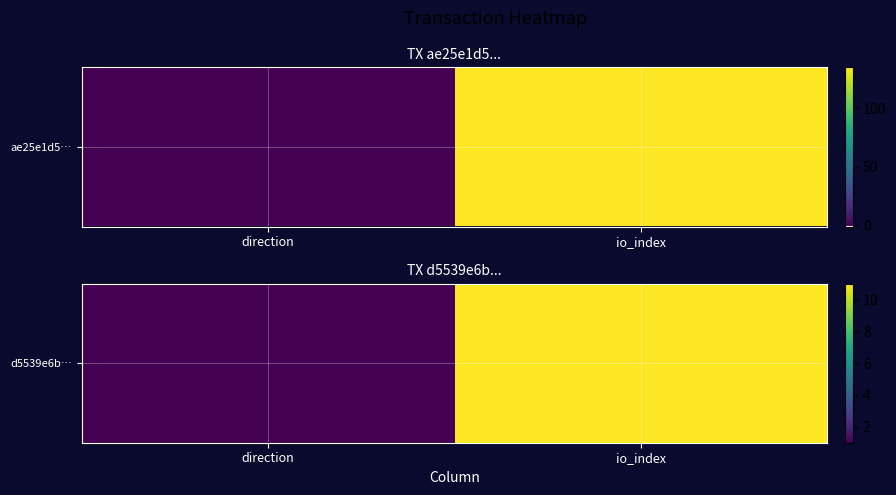

Which category has the highest value across all series?

io_index